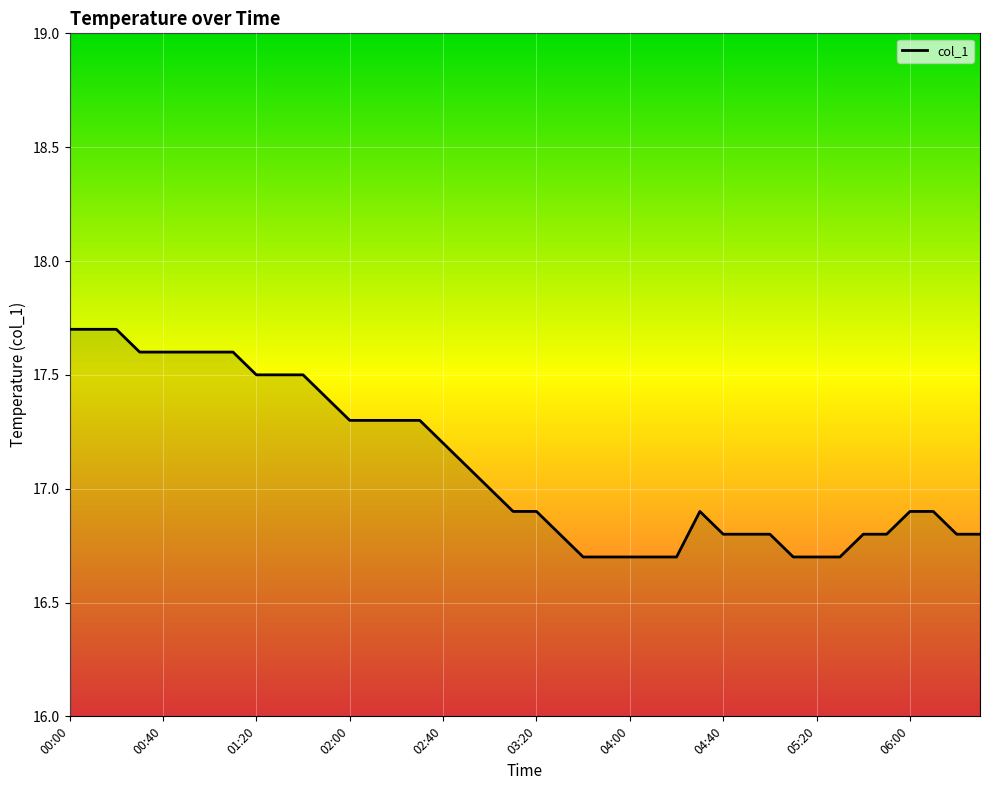

What is the difference between the maximum and minimum values?

1.0